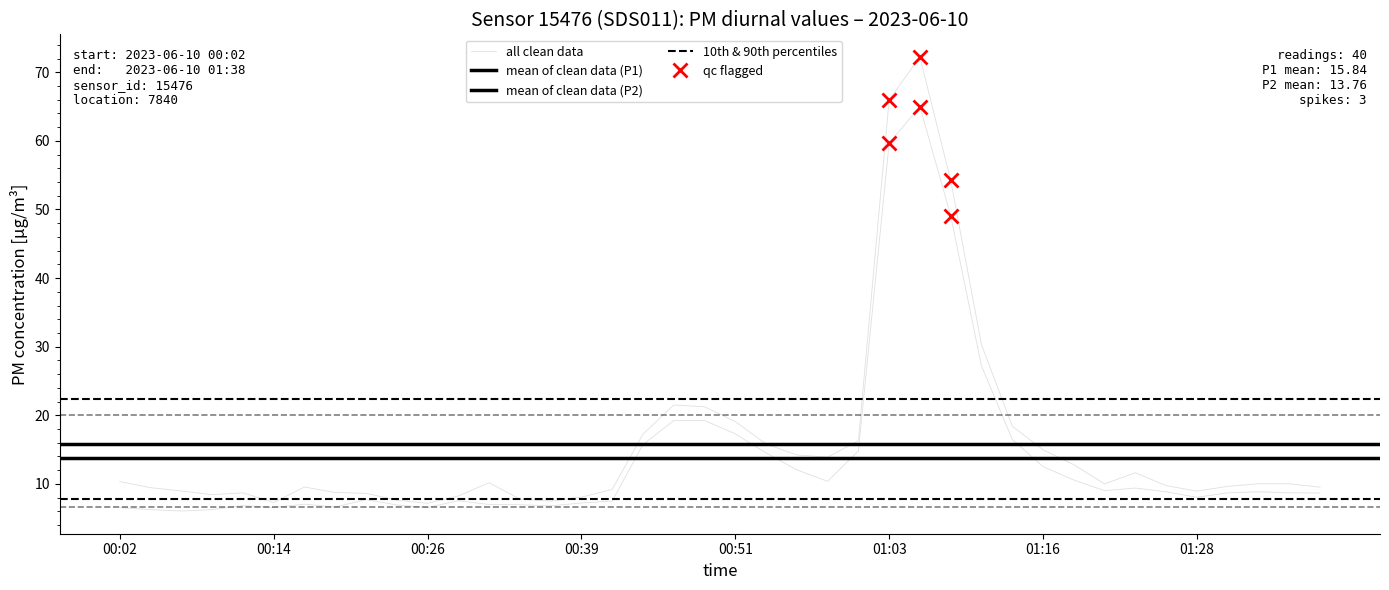

What is the value of the P1 point at the 38th from the left?

10.0